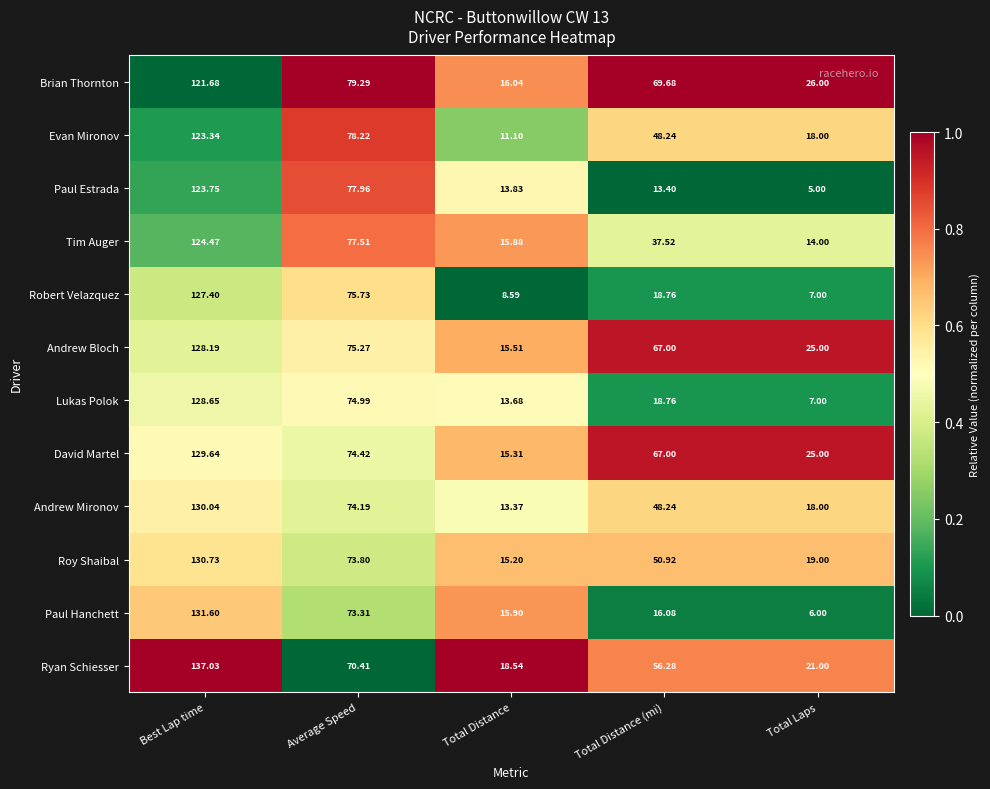

At which label is Roy Shaibal closest to 72?

Average Speed